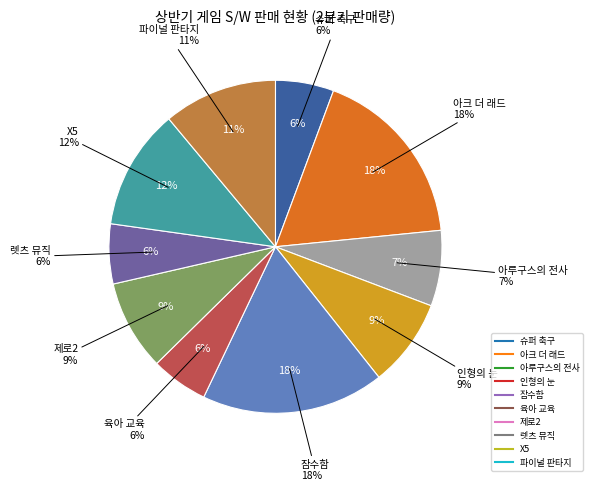

To the nearest percent, what portion does 아크 더 래드 represent?

18%